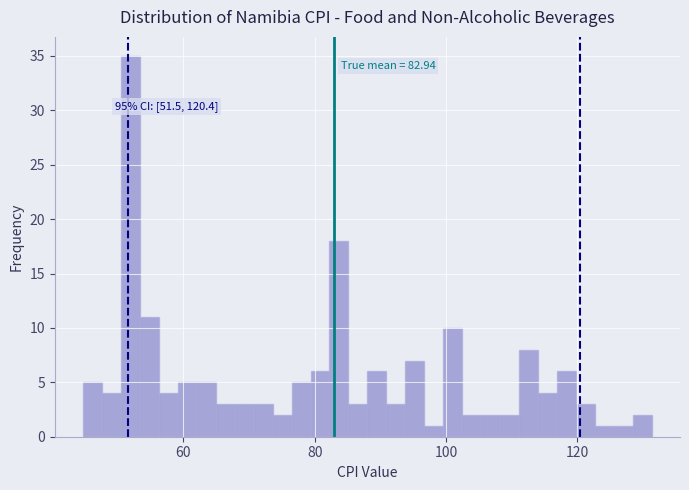

Read against the x-axis, roughly where is the centre of the tallest bar?

52